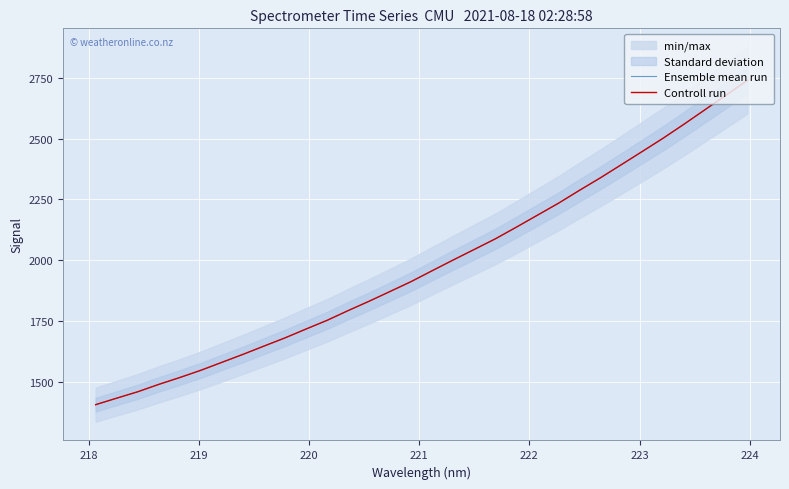

True or false: Ensemble mean run and Controll run intersect in this chart.

False